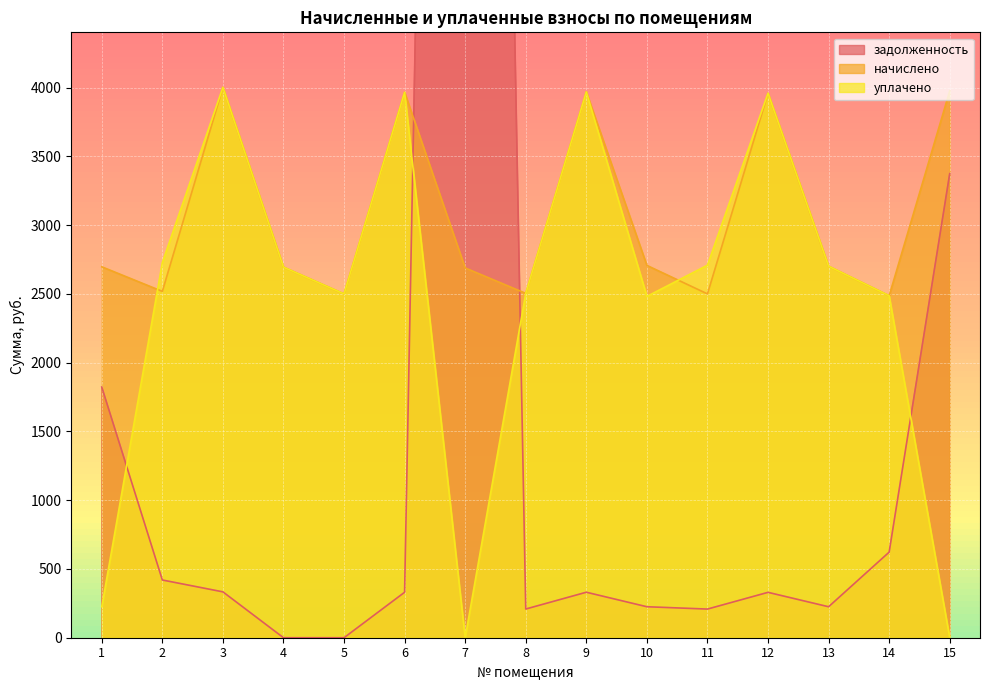

What is the difference between the second highest and second lowest values in the начислено series?

1475.5